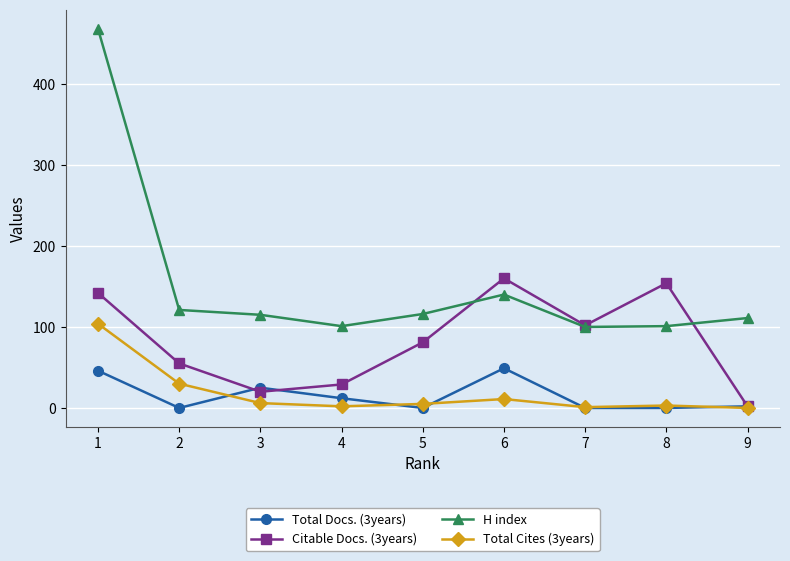

Which series has the widest spread of values?

H index